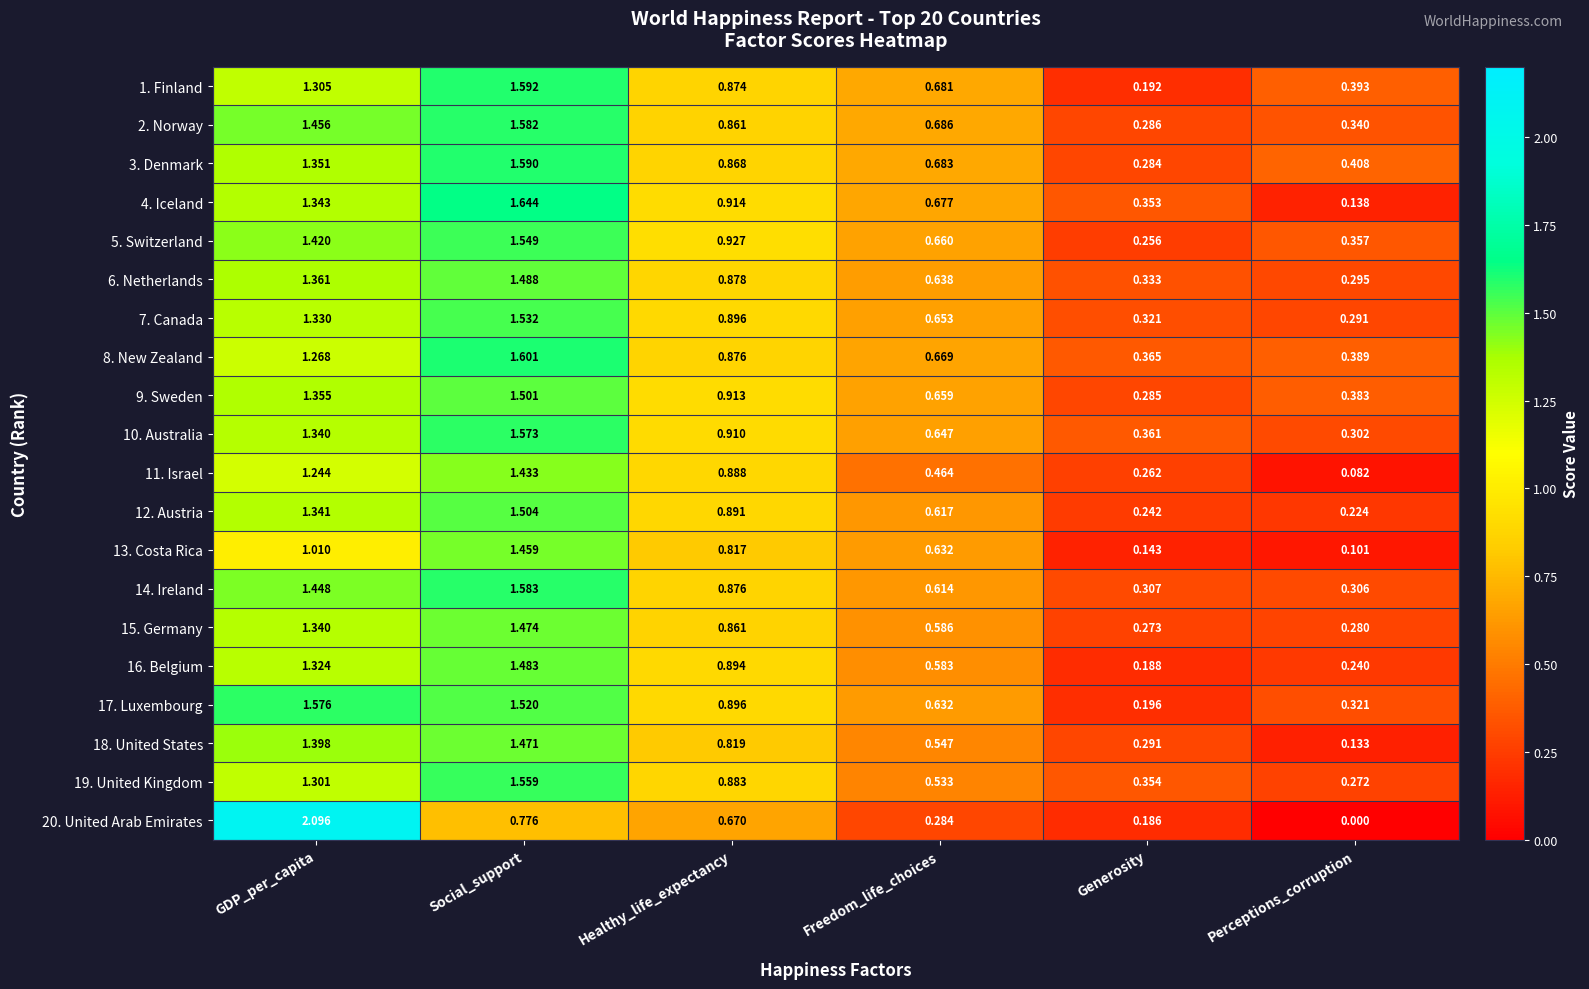

Rank the series by their maximum value, from highest to lowest.

20. United Arab Emirates, 4. Iceland, 8. New Zealand, 1. Finland, 3. Denmark, 14. Ireland, 2. Norway, 17. Luxembourg, 10. Australia, 19. United Kingdom, 5. Switzerland, 7. Canada, 12. Austria, 9. Sweden, 6. Netherlands, 16. Belgium, 15. Germany, 18. United States, 13. Costa Rica, 11. Israel